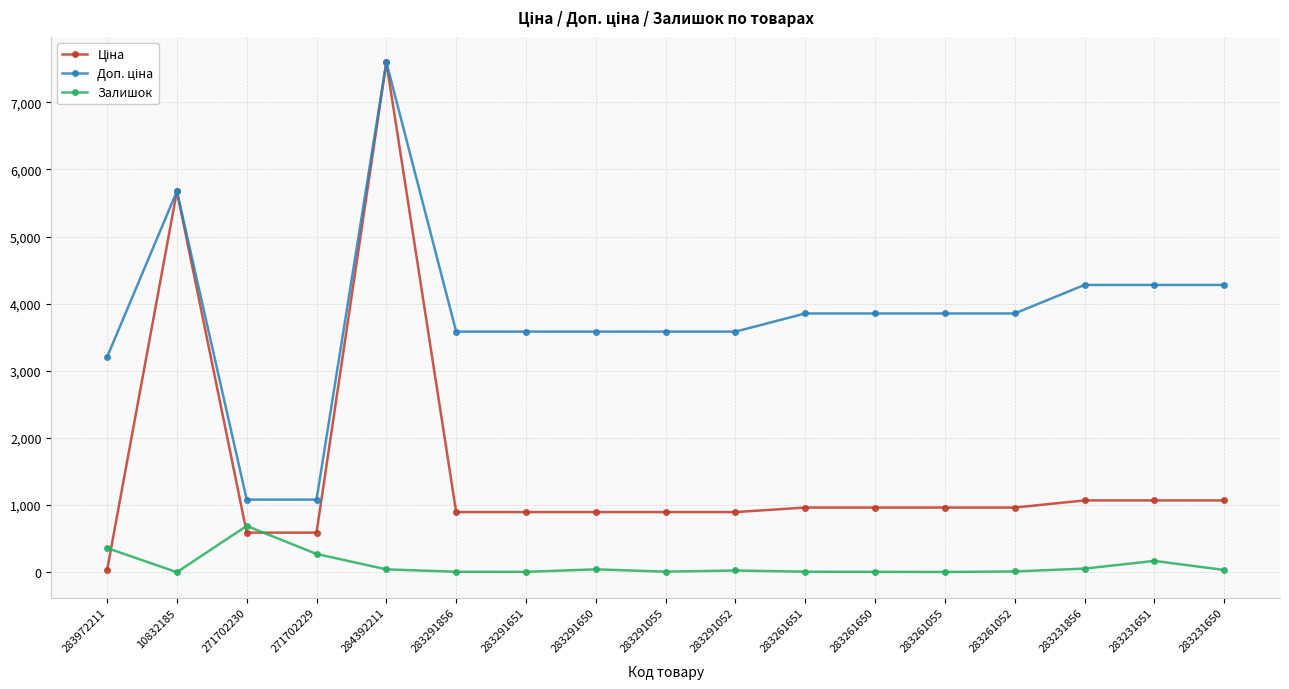

True or false: Залишок has a value of 360.0 at 283972211.

True